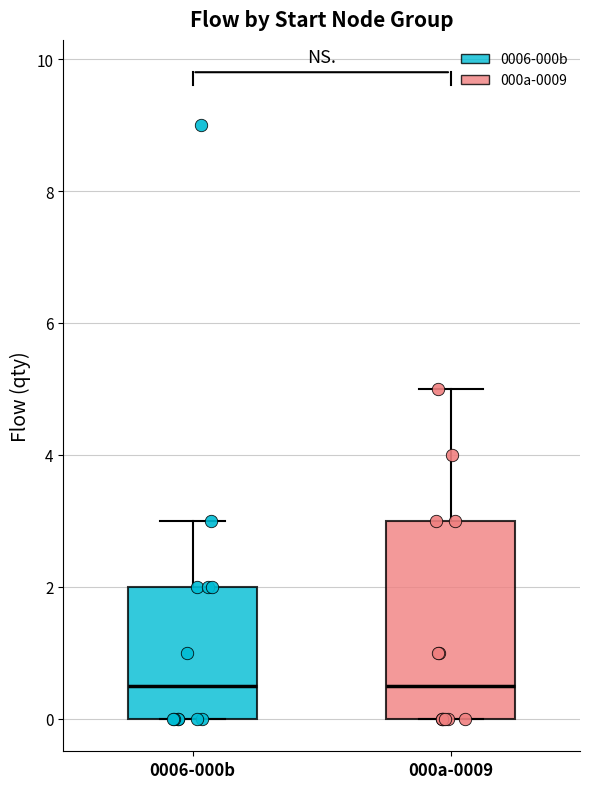

Reading left to right, transcribe this box plot: for each box, give where its median line is, the range the box spans, and where its two whiskers end, as read against the y-axis. The values are not printed on the chart, so give them approximately, as read against the axis.

0006-000b: median 0.6, box 0.0 to 2.0, whiskers 0.0 to 3.0
000a-0009: median 0.6, box 0.0 to 3.0, whiskers 0.0 to 5.0